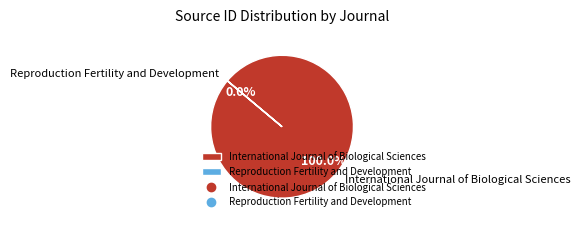

Which slice is the smallest?

Reproduction Fertility and Development